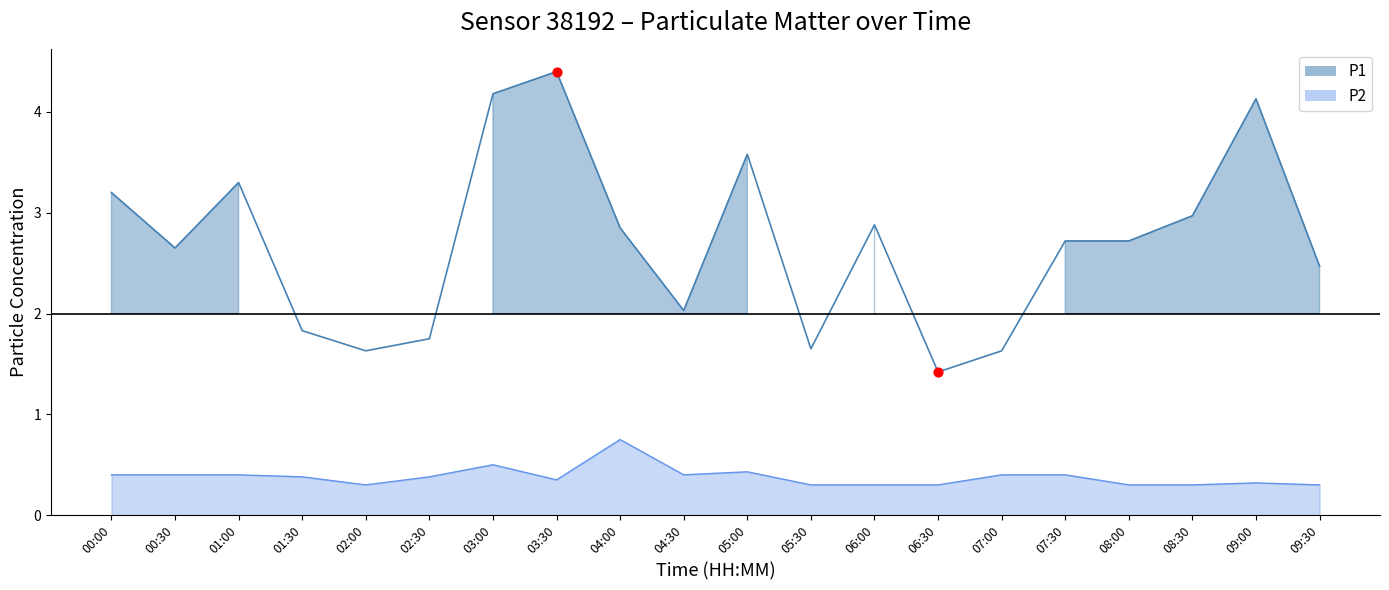

Which series reaches the minimum Y coordinate?

P2